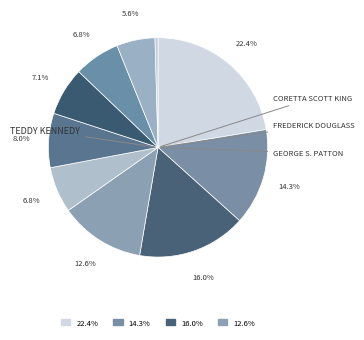

Which slice is the largest?

Teddy Kennedy